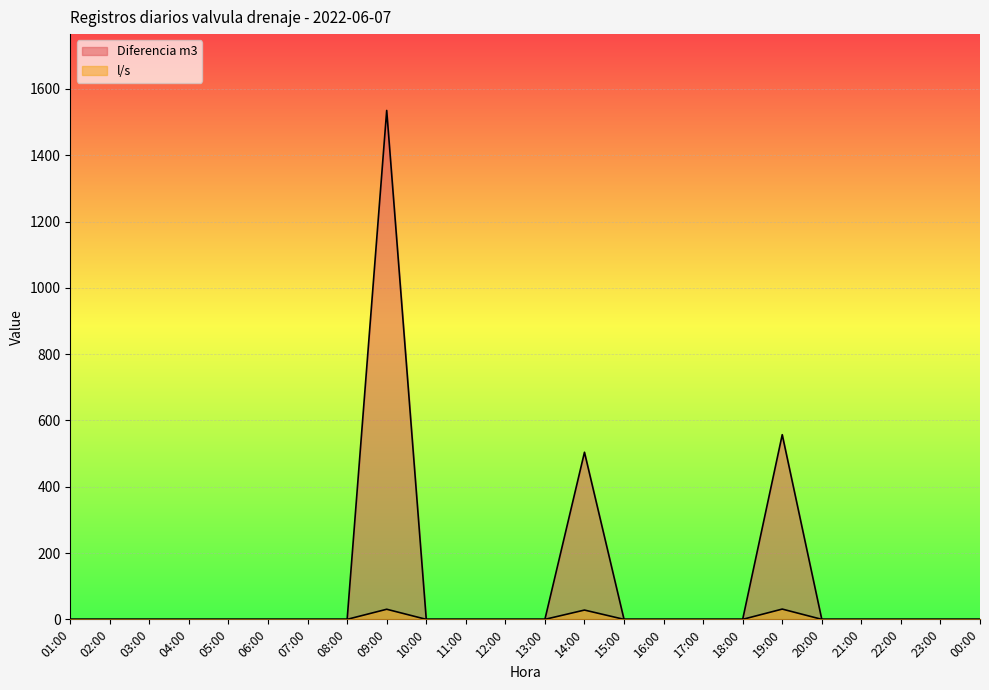

Is it true that Diferencia m3 equals 0.0 at 21:00?

True